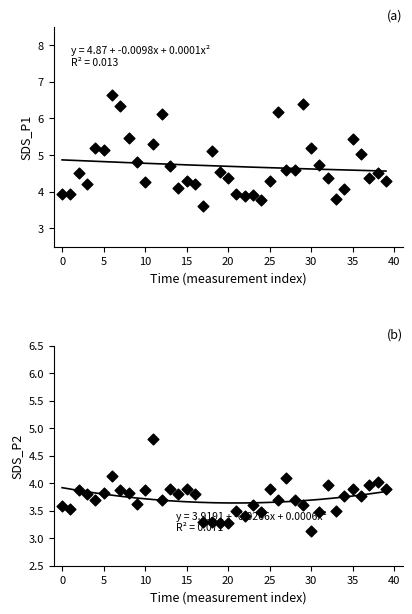

At how many categories does at least one series exceed 3?

40